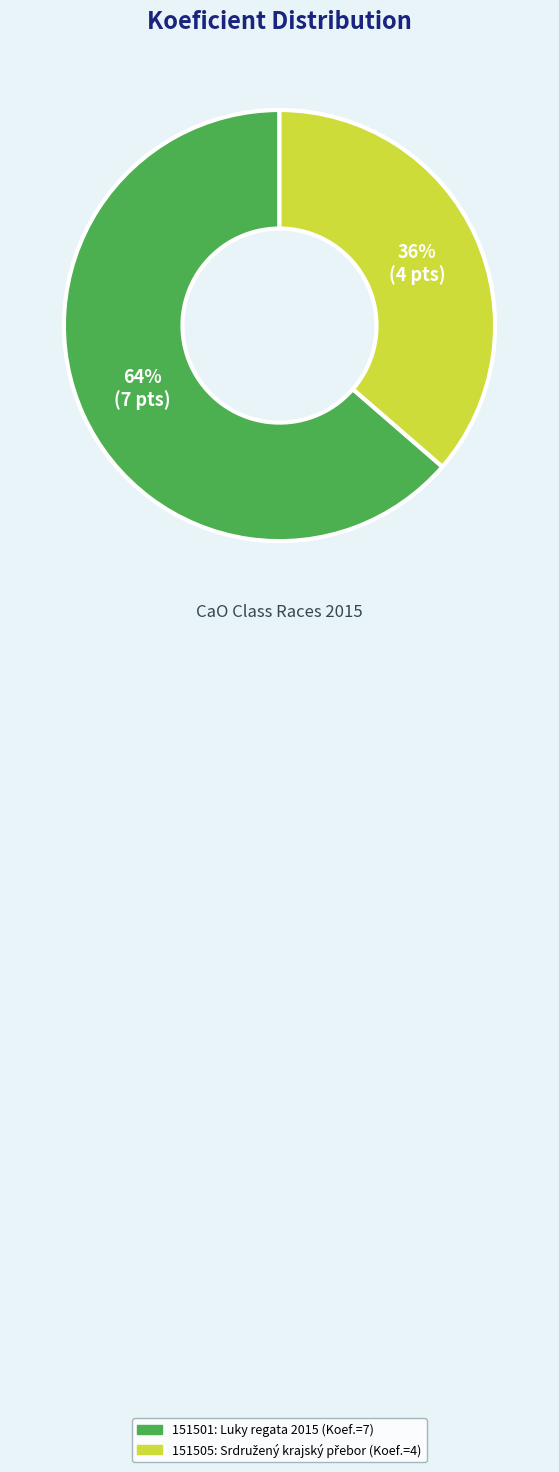

To the nearest percent, what is the average slice percentage?

50%